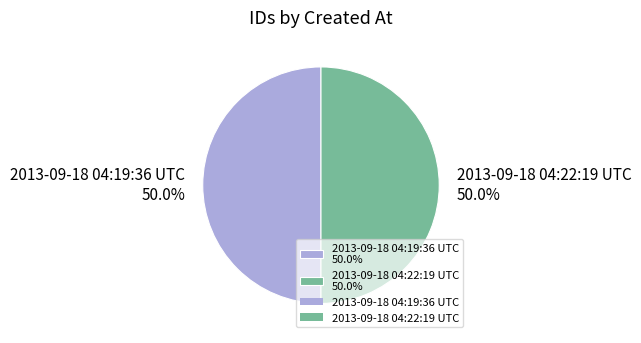

What is the ratio of the value at 2013-09-18 04:22:19 UTC to the value at 2013-09-18 04:19:36 UTC?

1.0